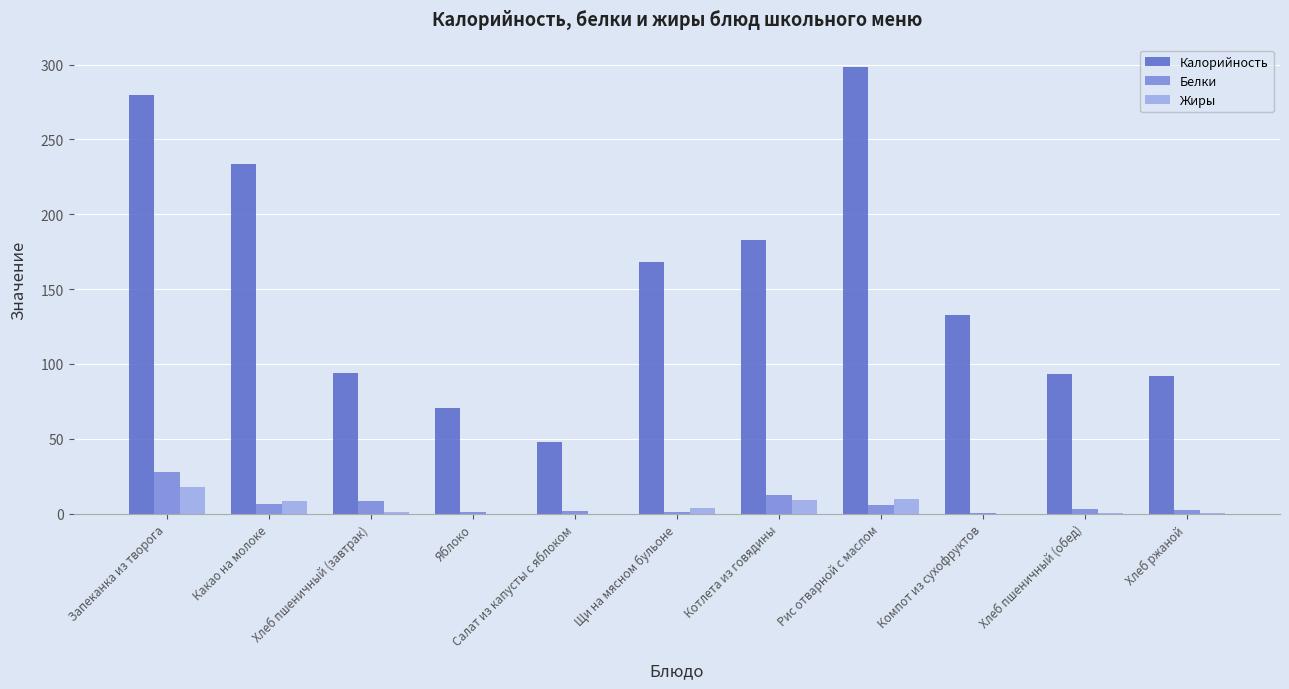

What is the maximum value shown in the chart?

298.5